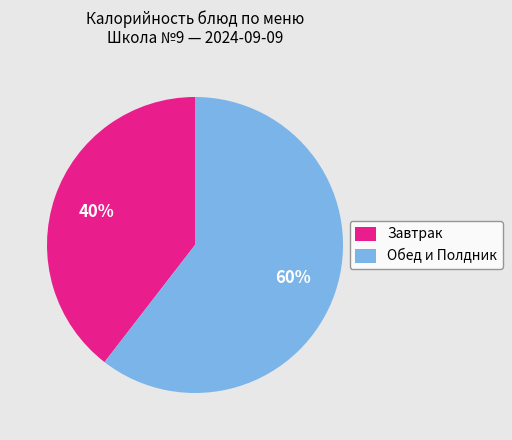

To the nearest percent, what is the average slice percentage?

50%